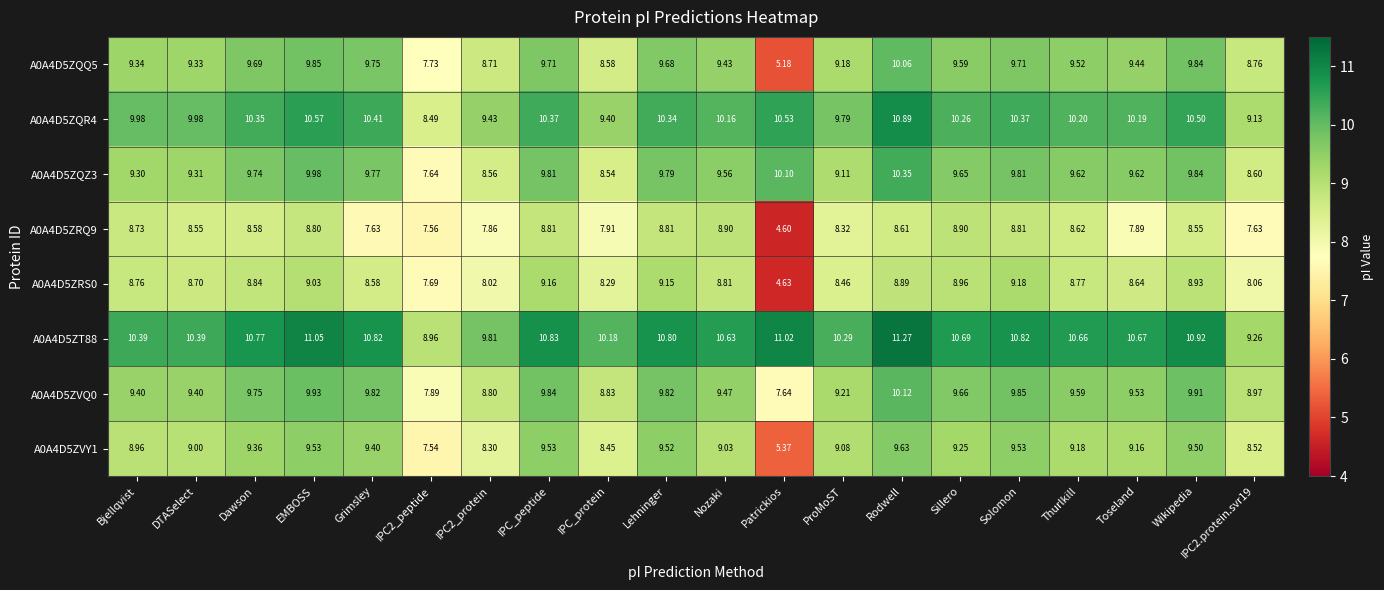

What is the smallest value displayed?

4.6